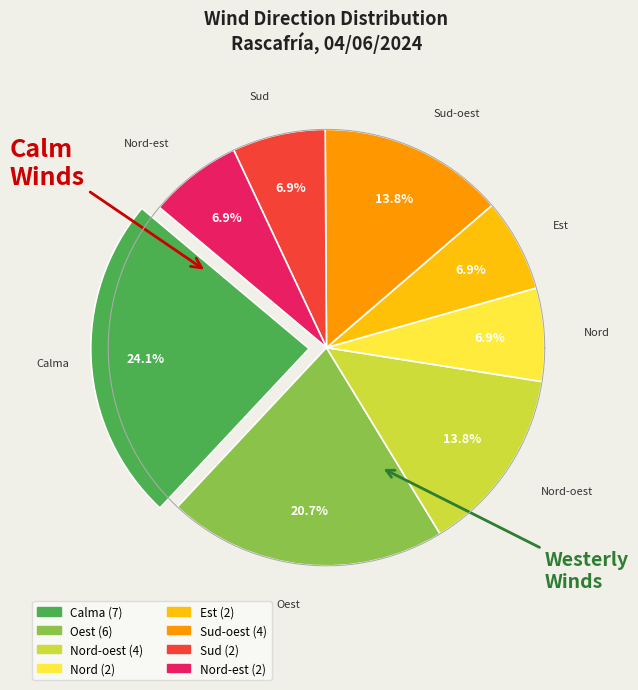

What is the smallest slice in the pie chart?

Nord